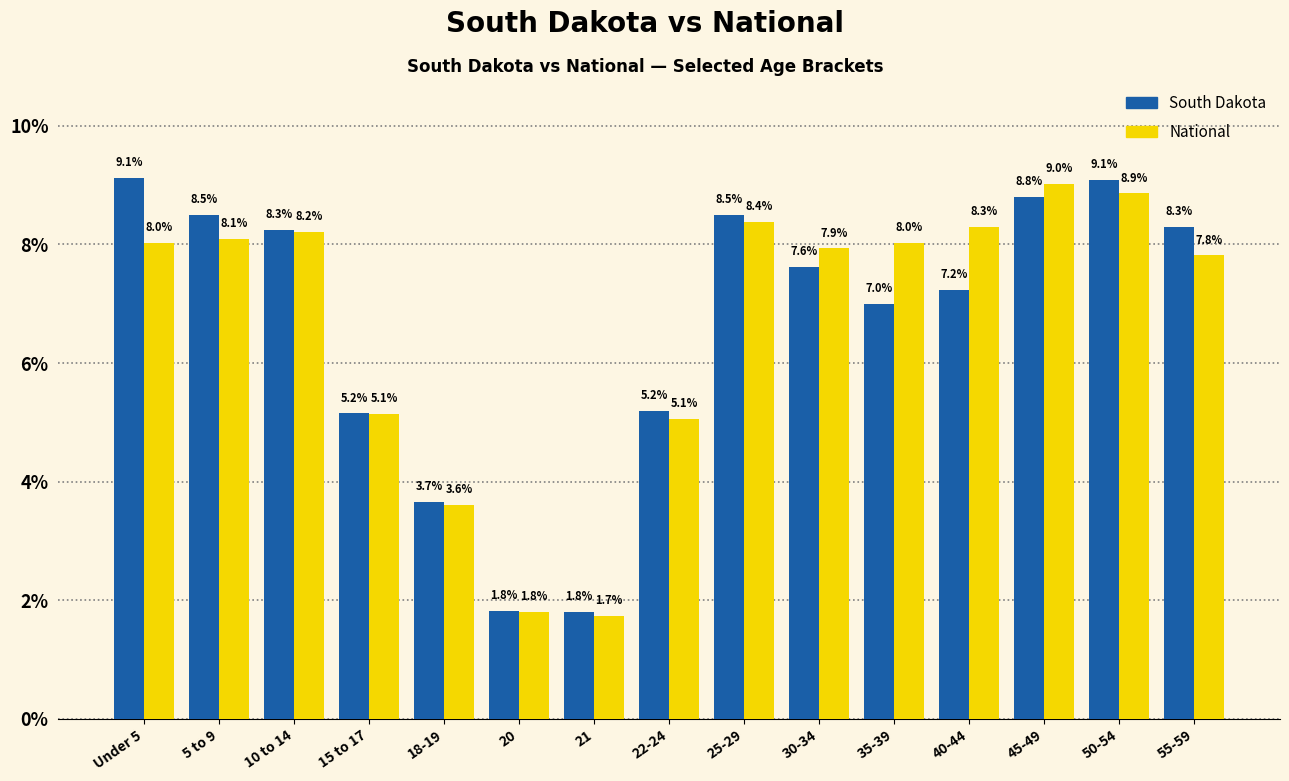

What is the sum of all National values?

100.0